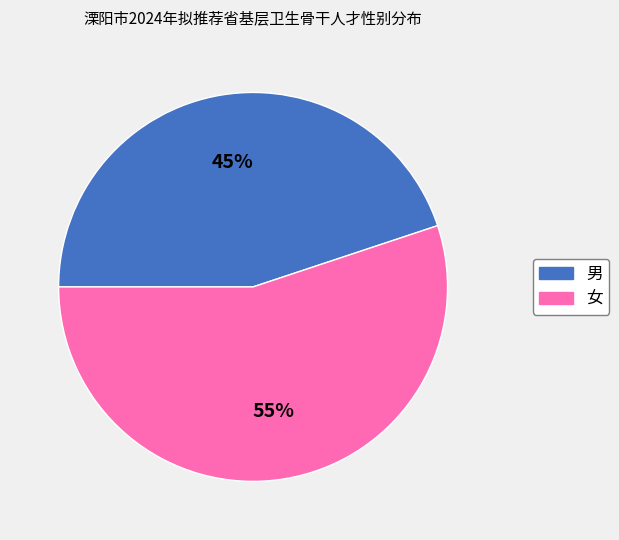

What is the ratio of the value at 男 to the value at 女?

0.8